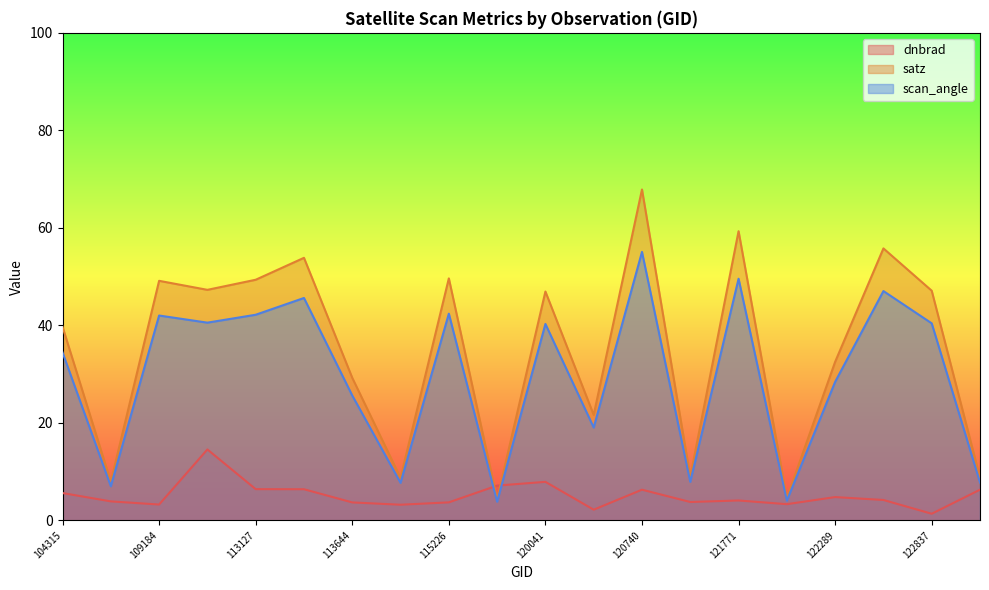

What is the maximum value shown in the chart?

67.9